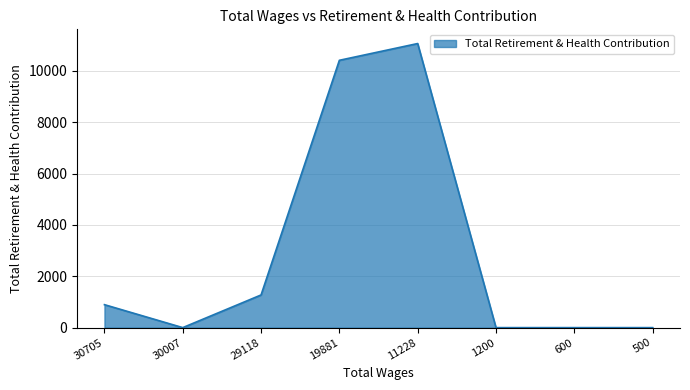

How many categories are shown in the chart?

8